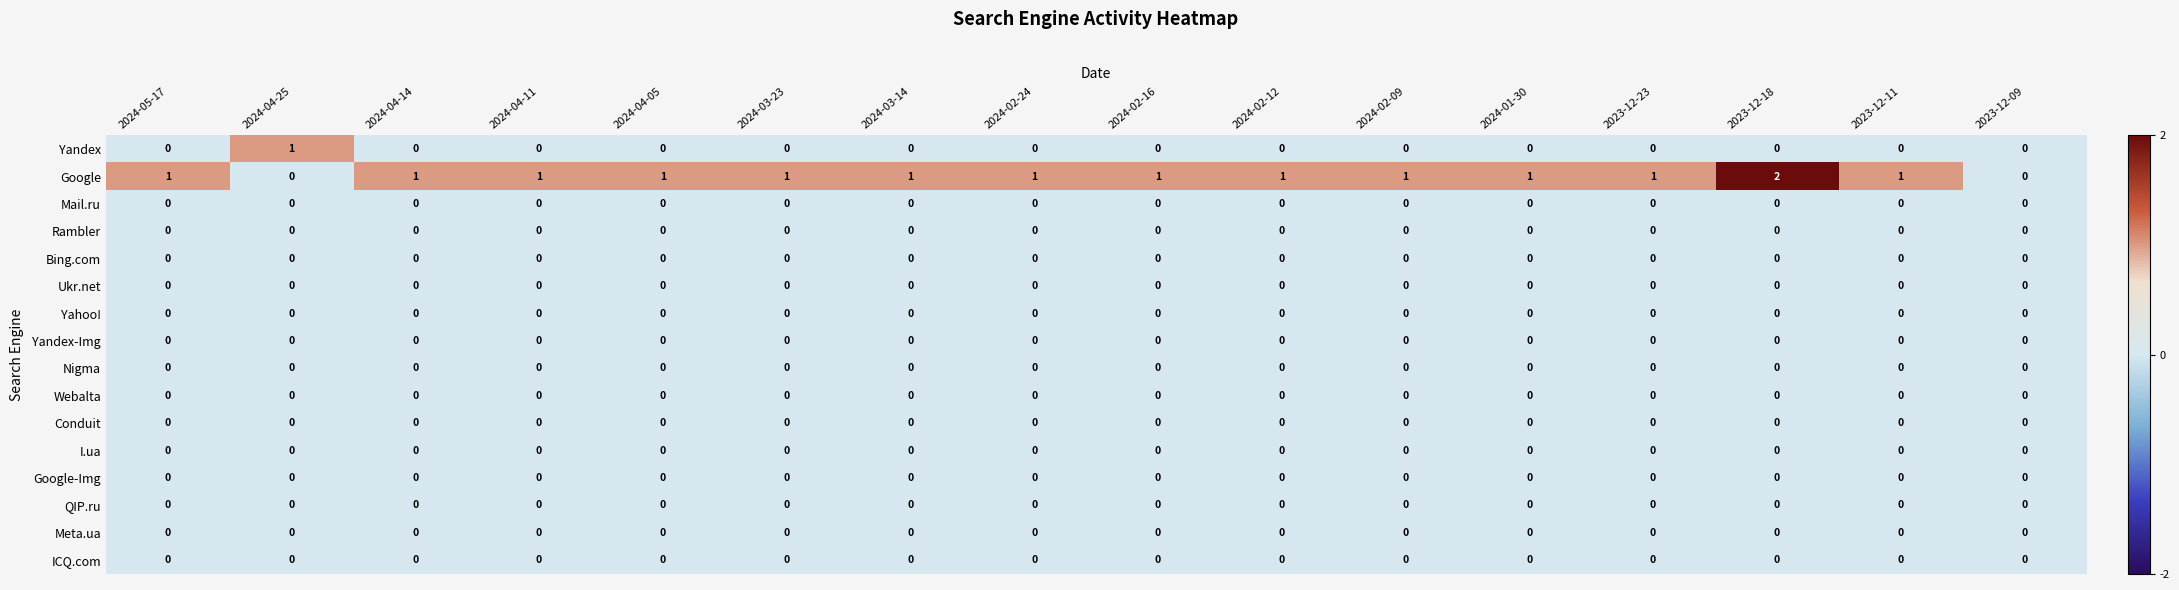

True or false: Google-Img has a value of 0 at 2024-03-14.

True